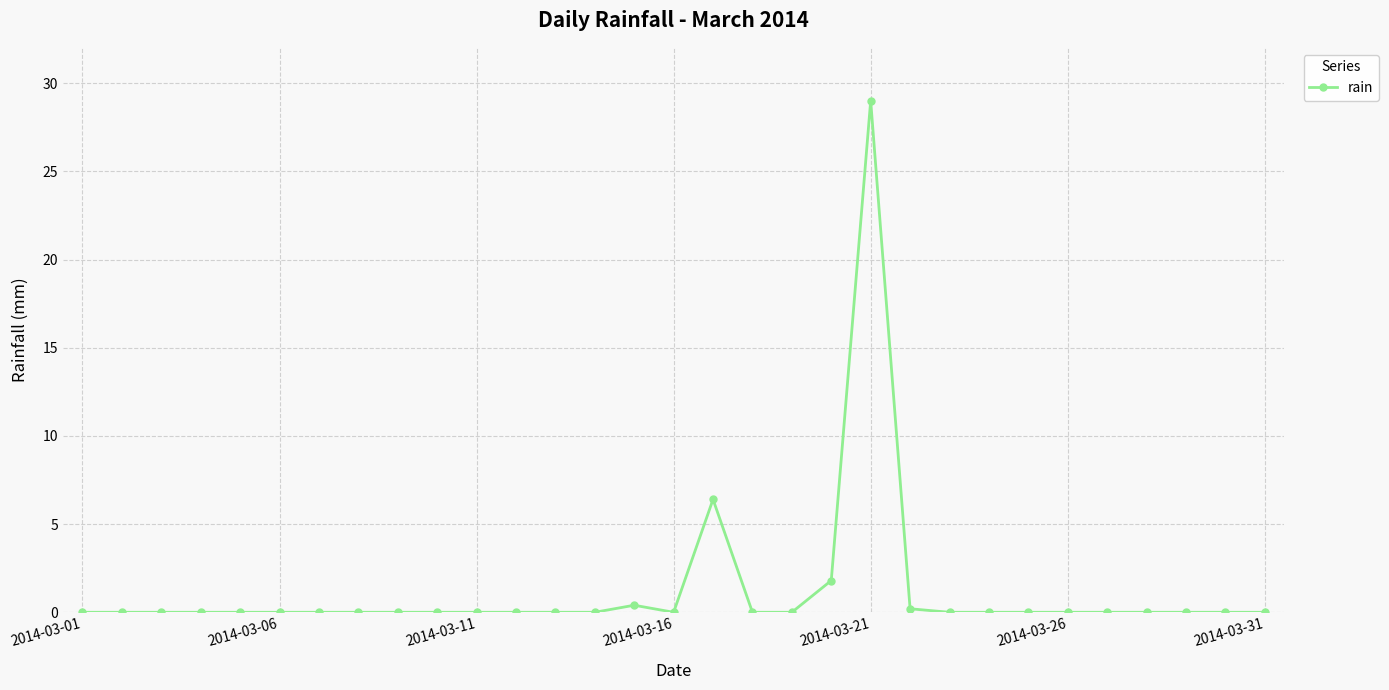

Reading left to right, extract all data points from this chart.

0.0	0.0	0.0	0.0	0.0	0.0	0.0	0.0	0.0	0.0	0.0	0.0	0.0	0.0	0.4	0.0	6.4	0.0	0.0	1.8	29.0	0.2	0.0	0.0	0.0	0.0	0.0	0.0	0.0	0.0	0.0